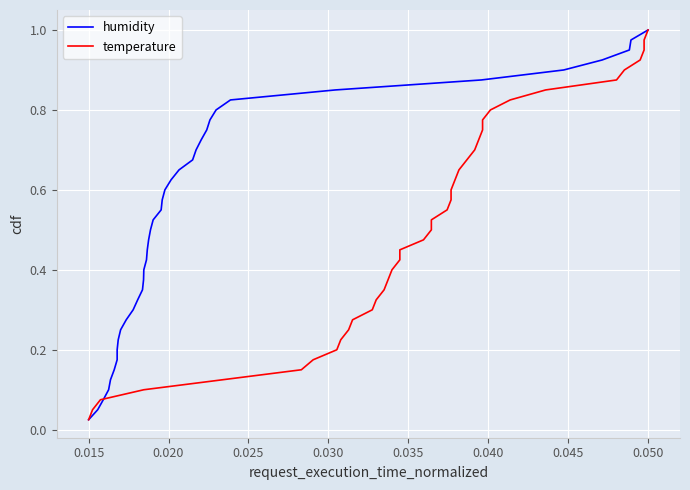

Is the value of humidity at 0.025 greater than the value of temperature at 19?

No